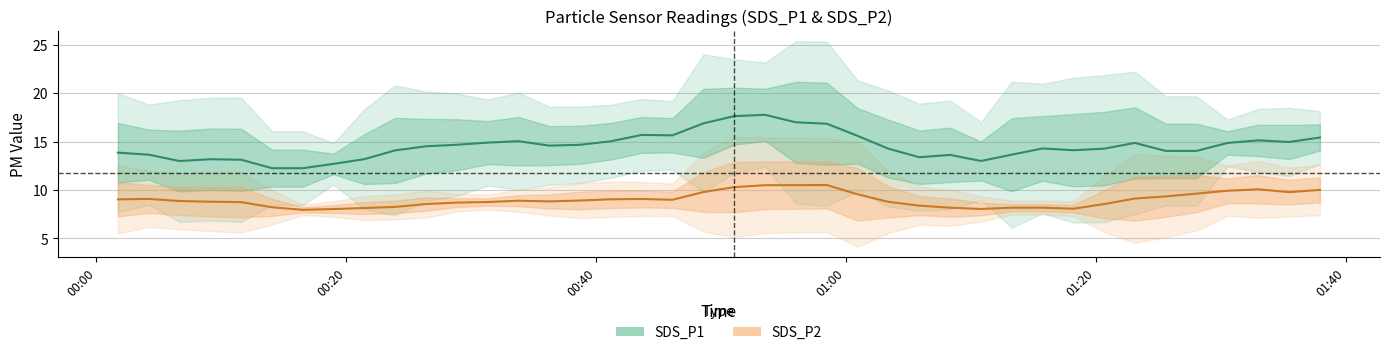

True or false: SDS_P1 and SDS_P2 cross at least once.

False